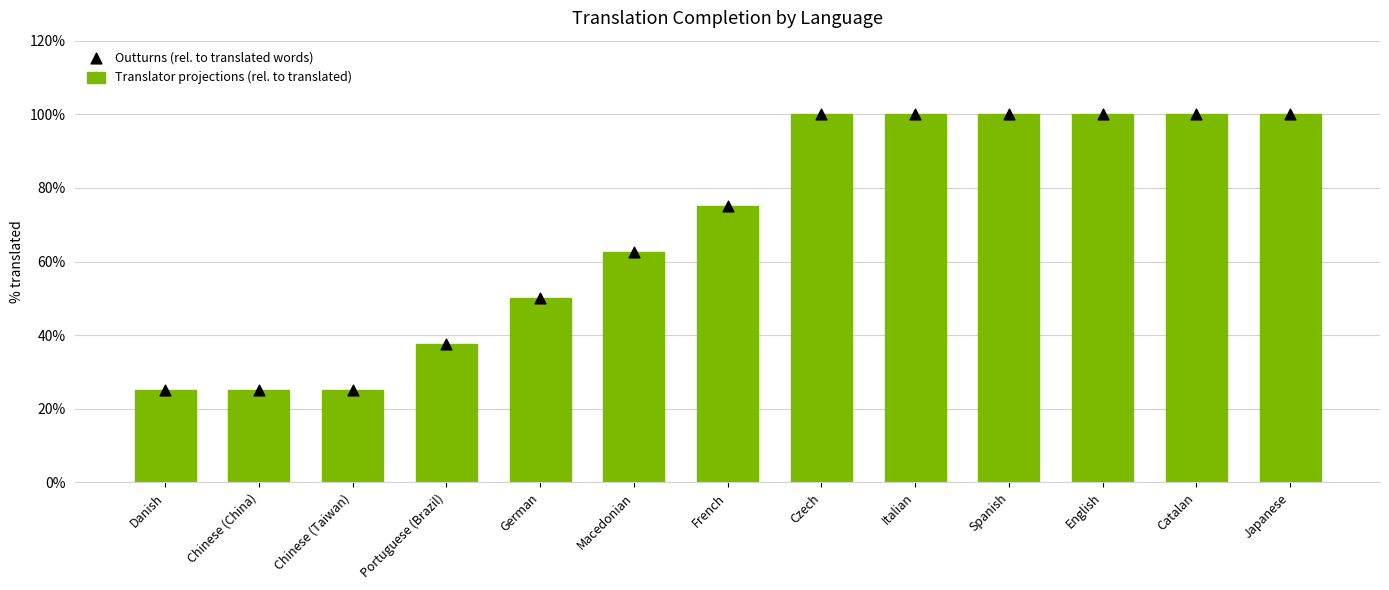

Which series has the largest total across all categories?

Translator projections (rel. to translated)